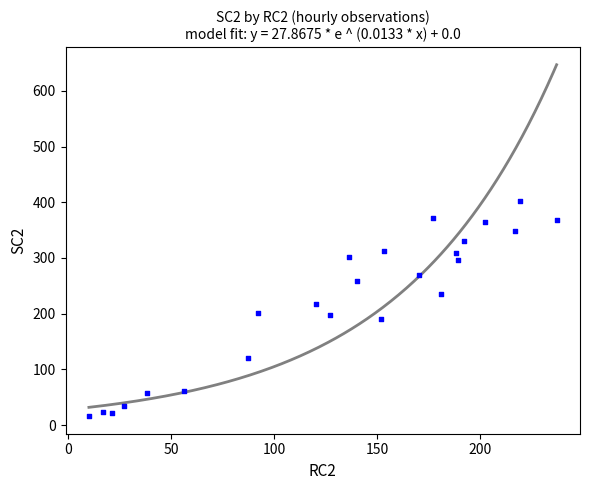

What is the range of X values (max minus min)?

227